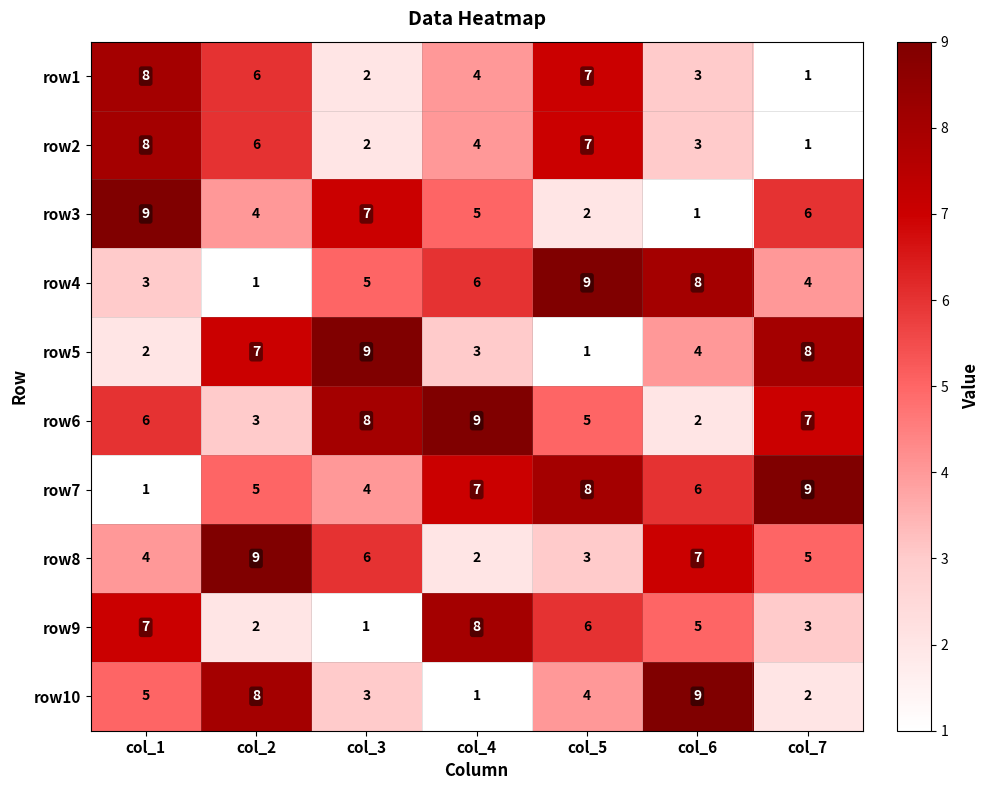

Is it true that row8 equals 6 at col_3?

True